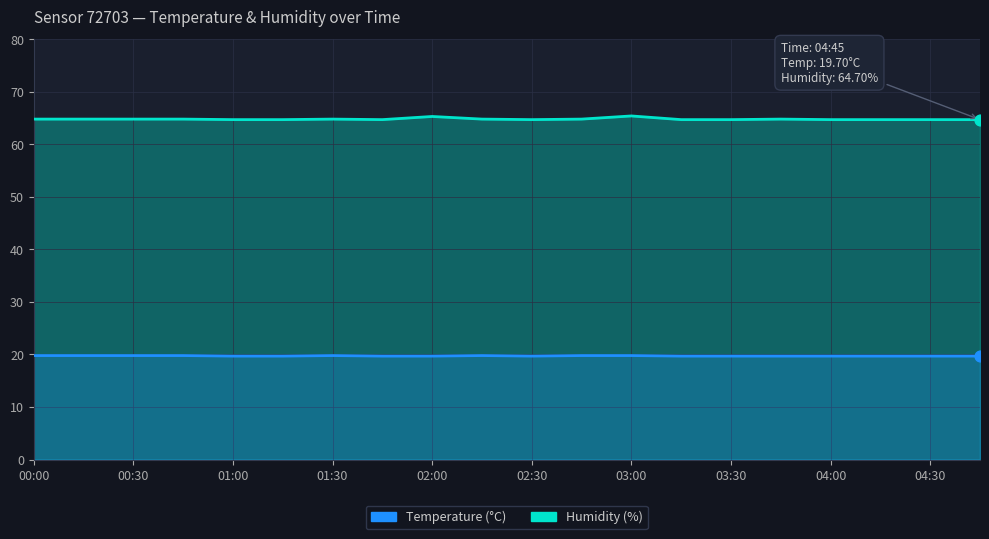

Which series reaches the maximum Y coordinate?

Humidity (%)